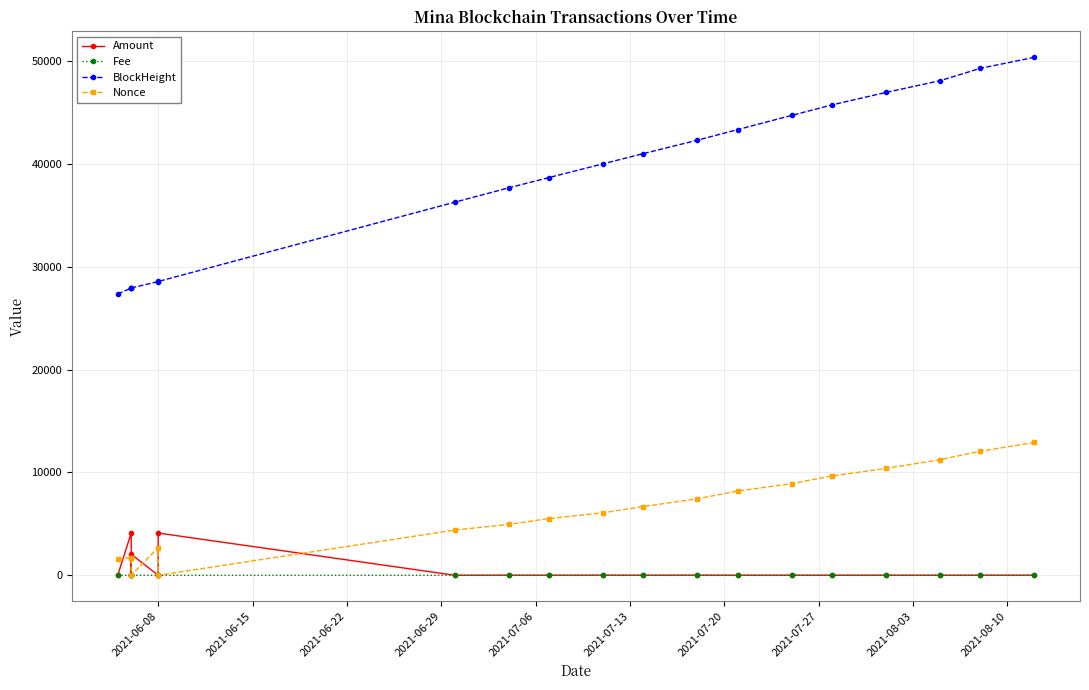

True or false: Fee and BlockHeight cross at least once.

False